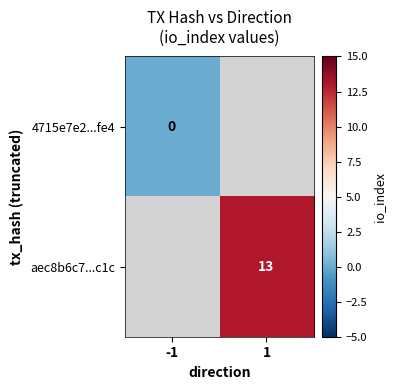

Count the number of data series in this chart.

2